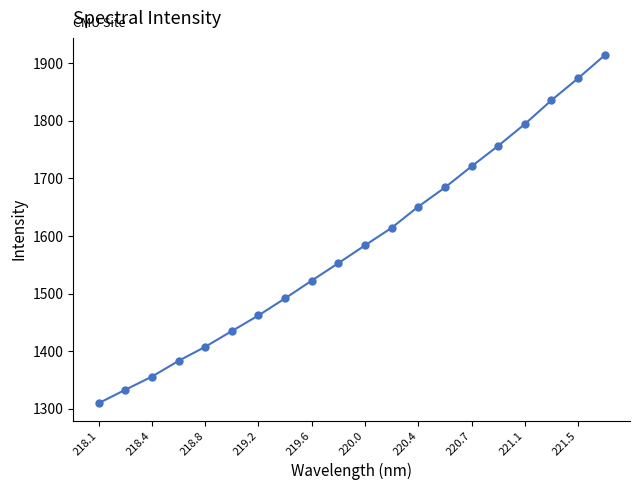

What is the difference between the maximum and minimum values?

604.2